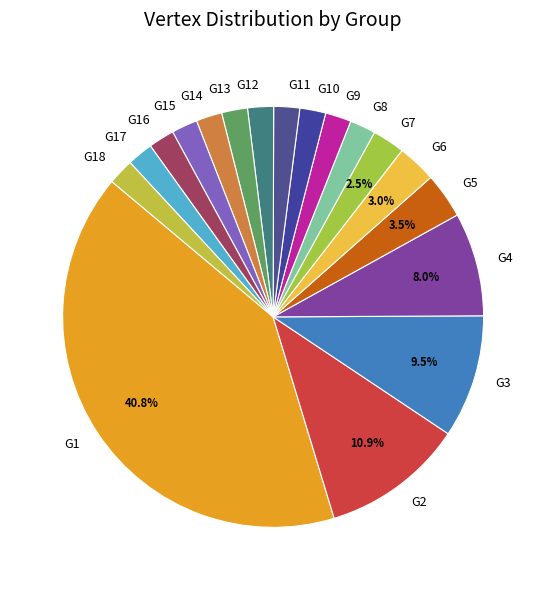

Does G7 account for over 50% of the chart?

No